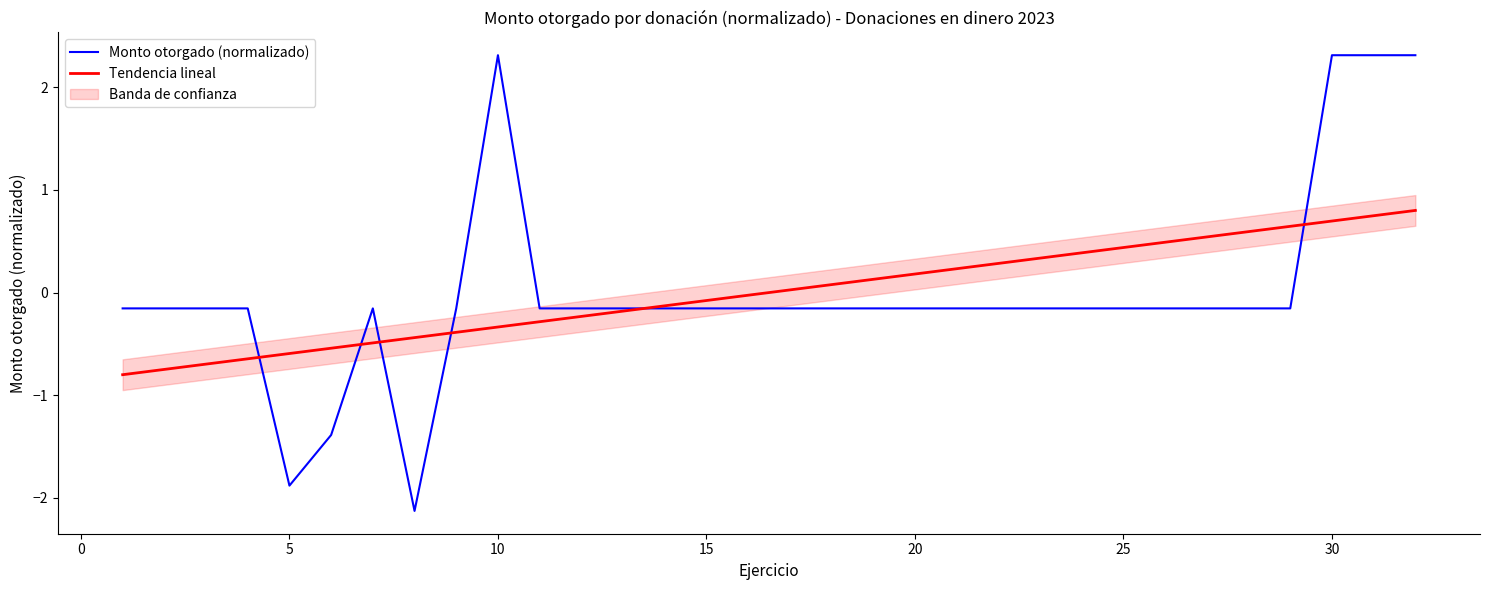

How many interior local peaks does the Monto otorgado (normalizado) series have?

2